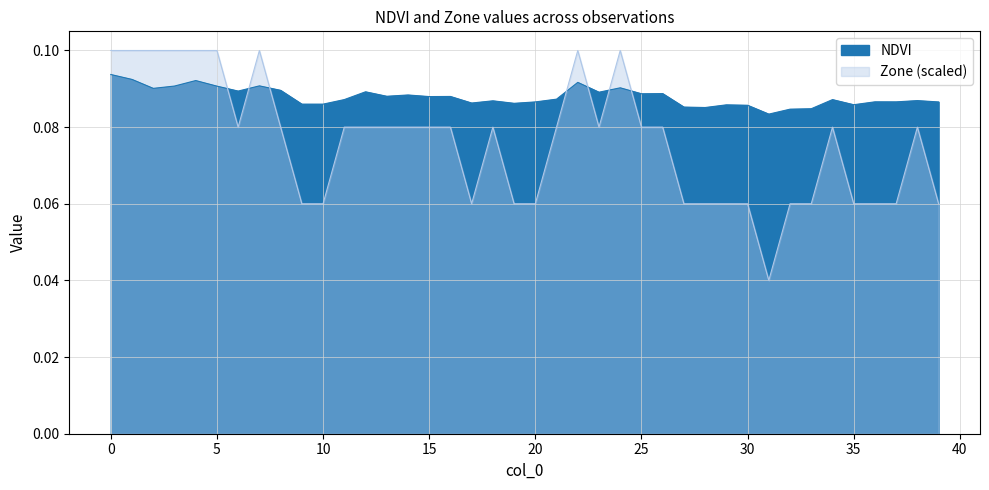

Is the value of Zone at 15 greater than the value of NDVI at 26?

No